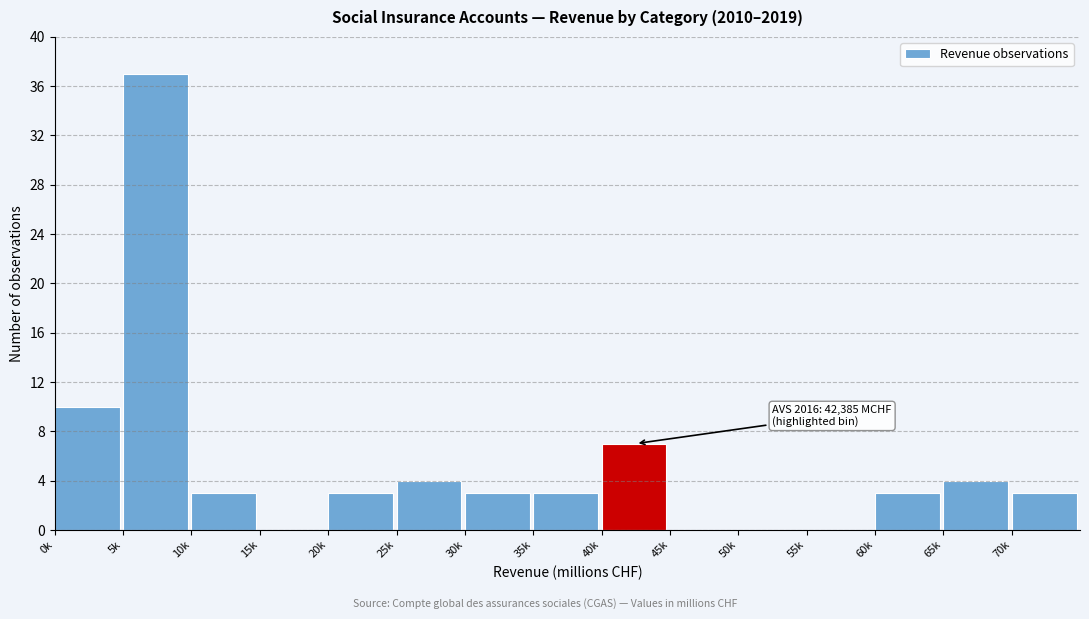

Reading left to right, transcribe all the data shown in this chart.

0k=10	5k=37	10k=3	15k=0	20k=3	25k=4	30k=3	35k=3	40k=7	45k=0	50k=0	55k=0	60k=3	65k=4	70k=3